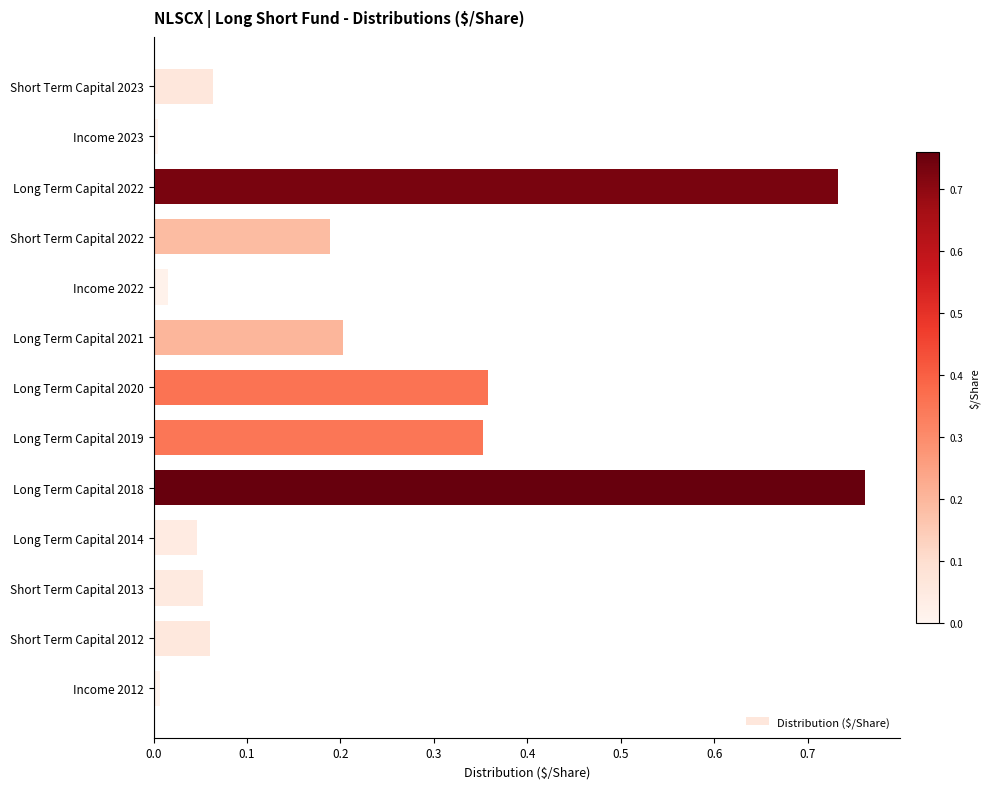

What is the label of the 1st bar from the top?

Short Term Capital 2023